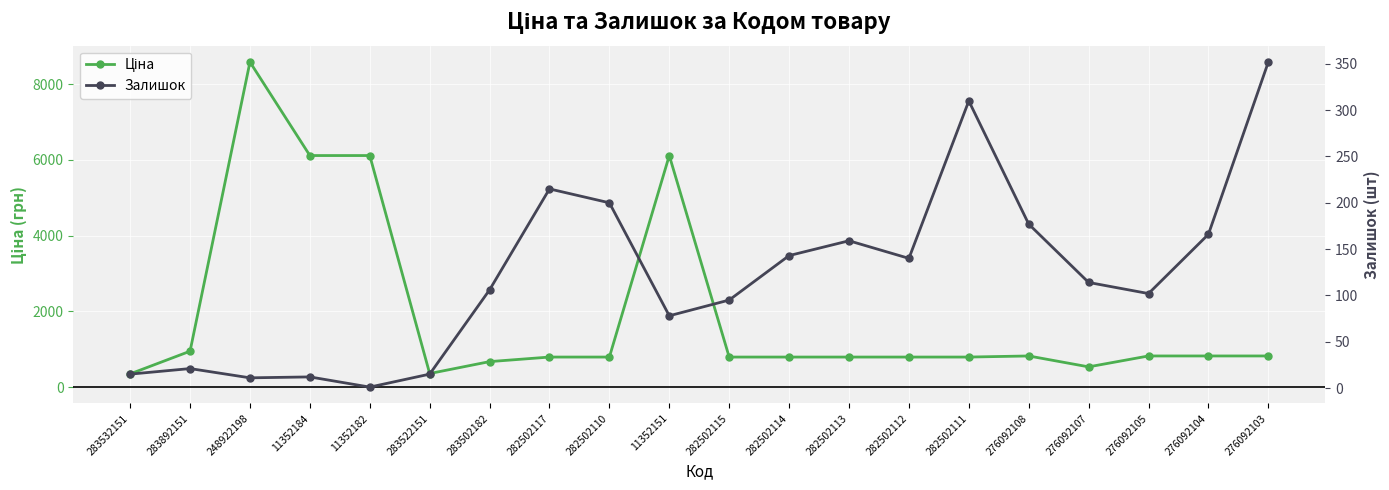

Which series has the largest total across all categories?

Ціна